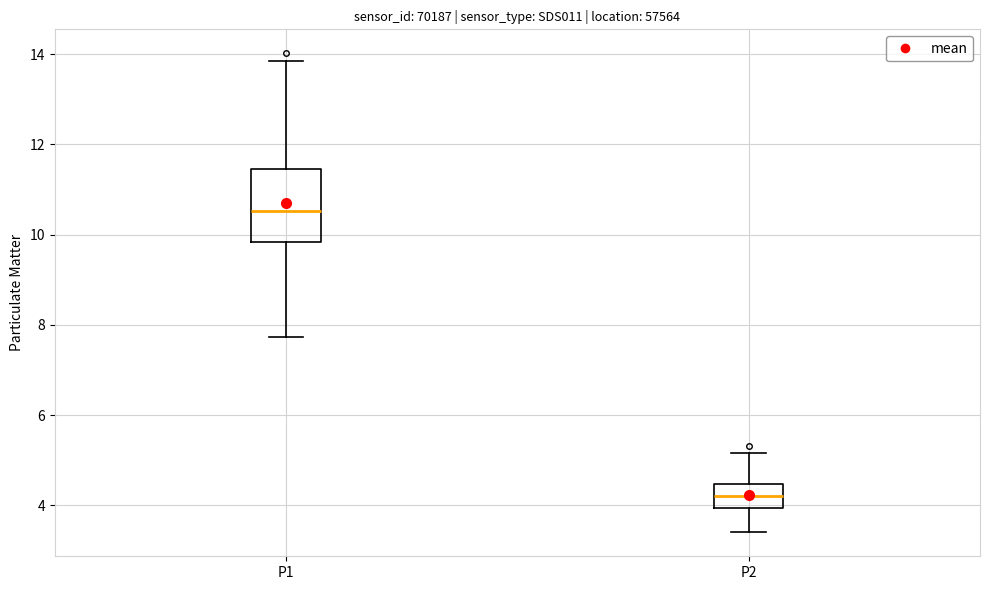

Where does the lower whisker of the box for P2 end on the y-axis? The values are not printed on the chart, so give them approximately, as read against the axis.

3.4